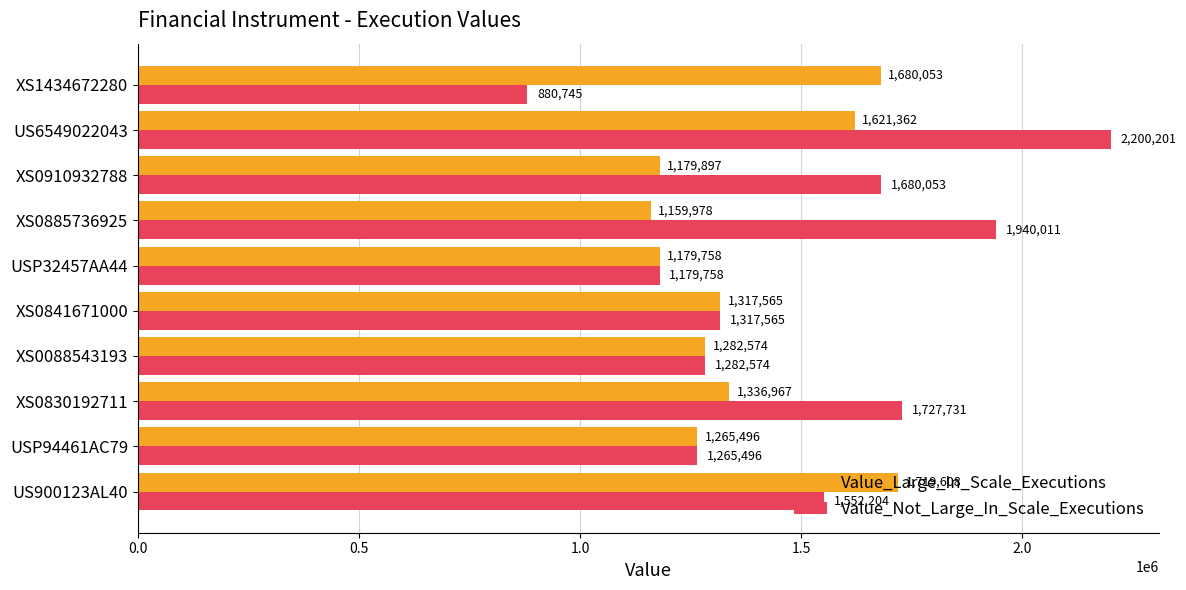

At which label is Value_Large_In_Scale_Executions closest to 1439792?

XS0830192711